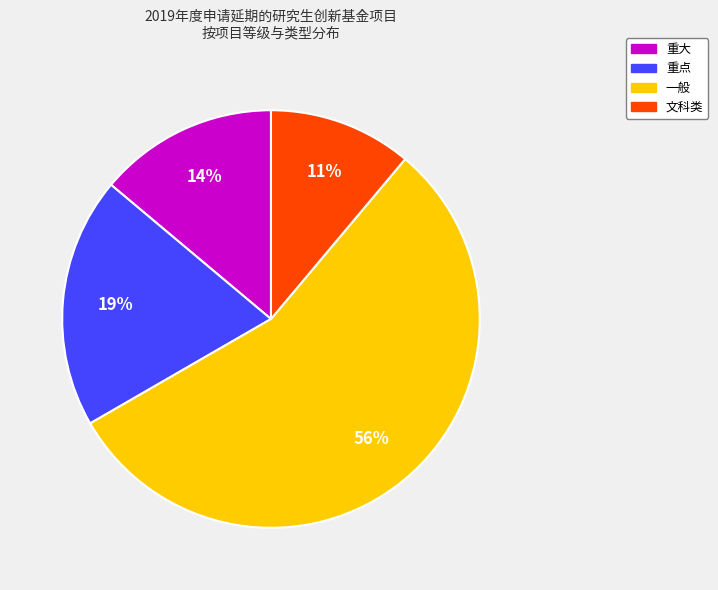

Between 一般 and 重大, which is larger?

一般